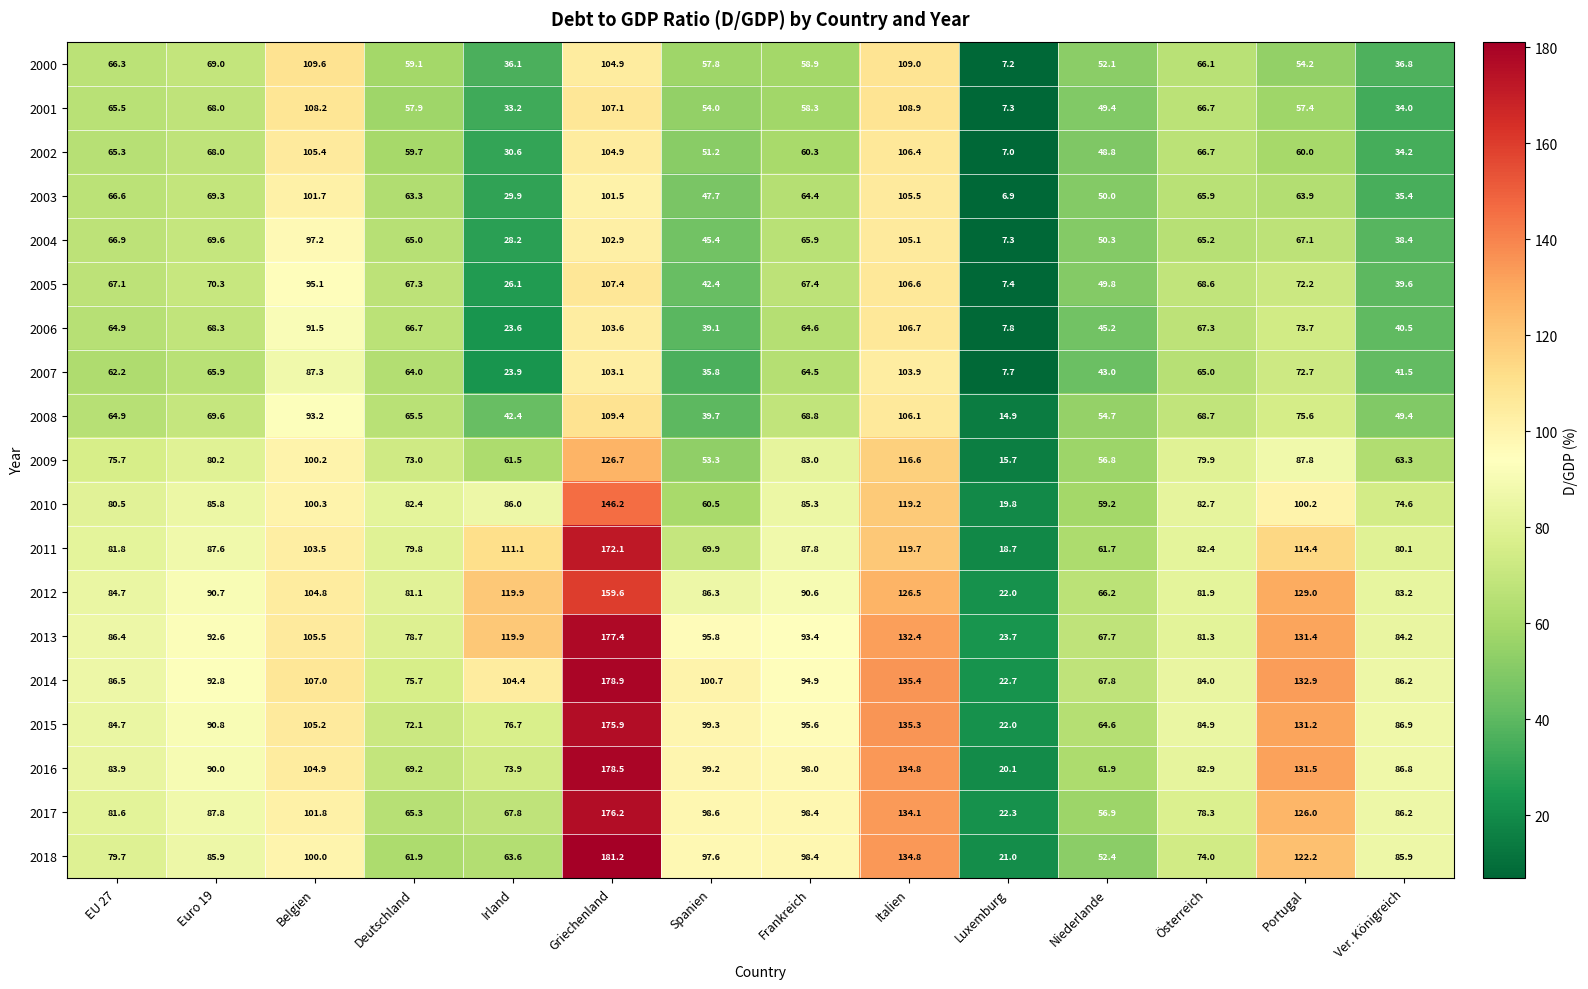

How many data points does each series have?

14